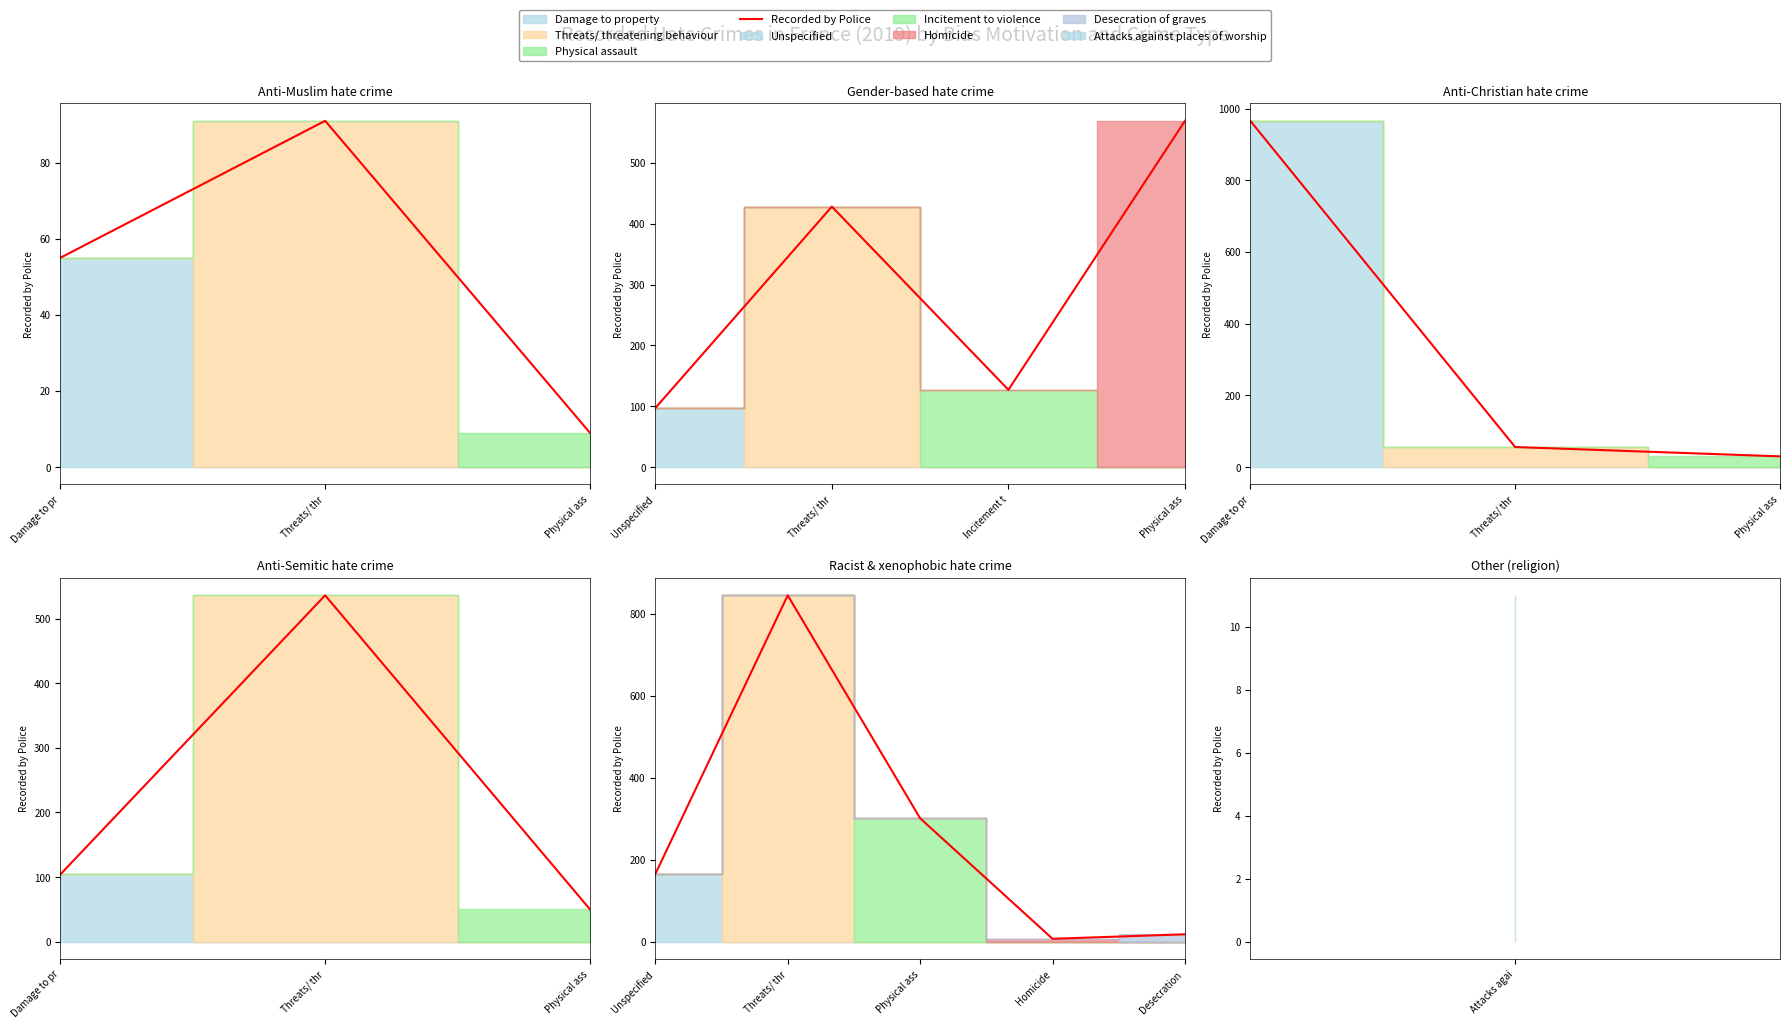

What is the difference between the maximum and minimum values?

838